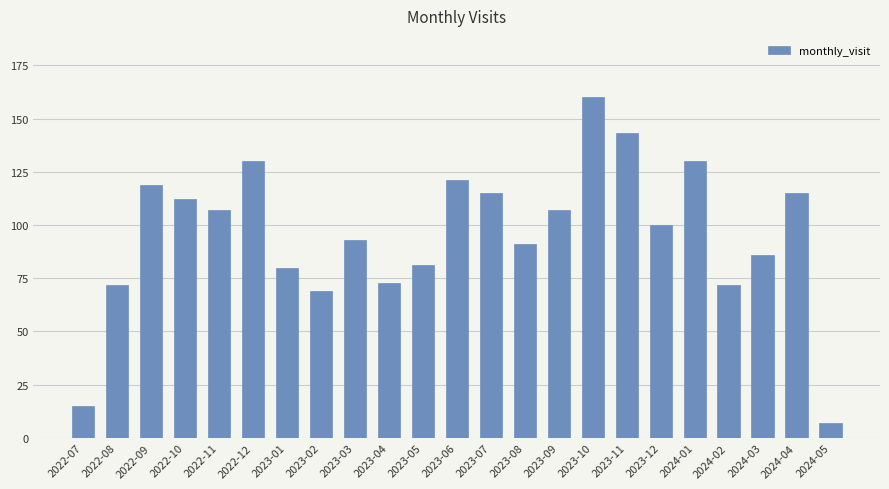

What is the change in value from 2023-06 to 2023-11?

+22